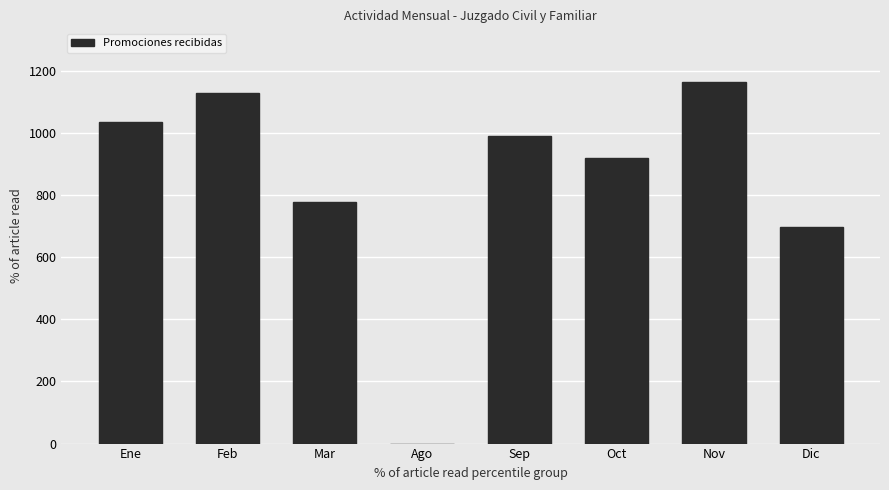

Is it true that the value at Mar is 1031?

False